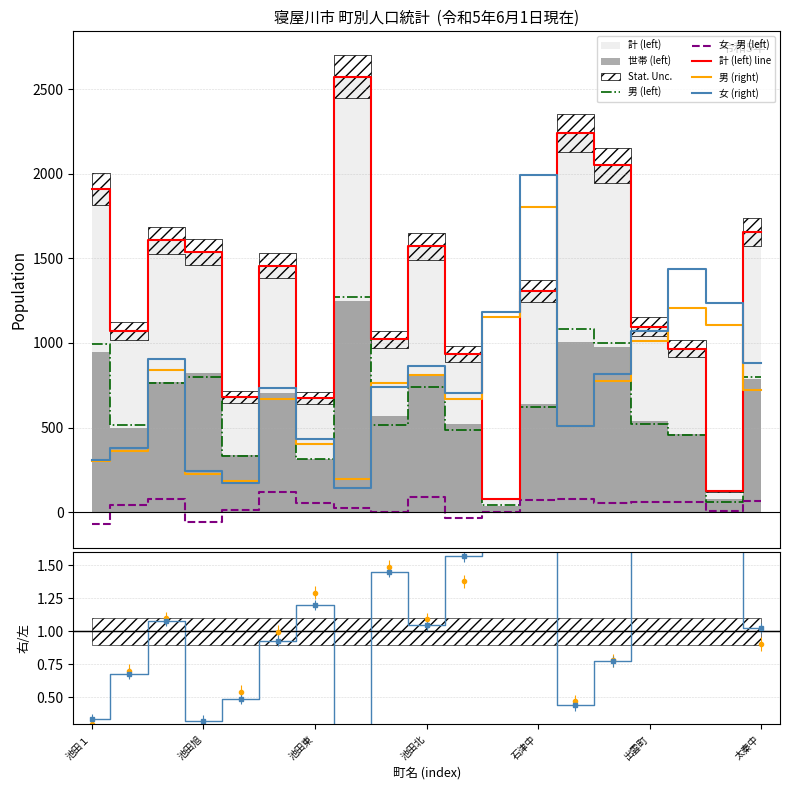

Rank the series by their maximum value, from highest to lowest.

計 (left) line, 女 (right), 男 (right), 男 (left), 女 - 男 (left), 女右/女左